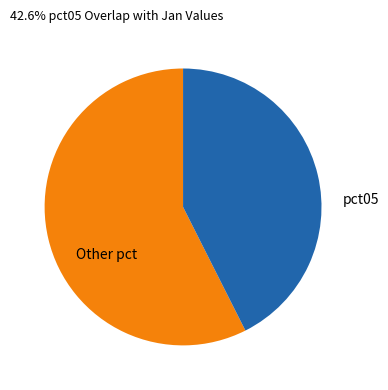

The Other pct slice represents 68% of the pie. True or false?

False